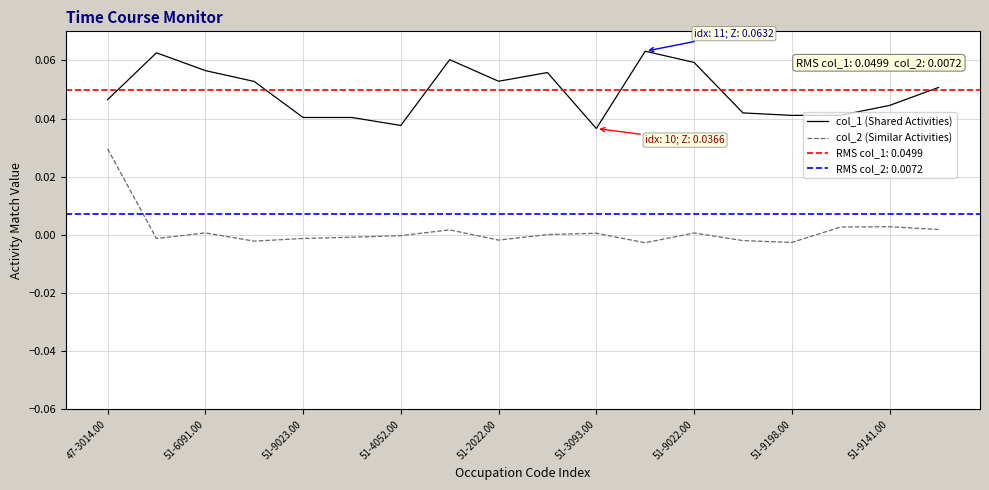

At which label does col_2 (Similar Activities) first exceed 0?

47-3014.00